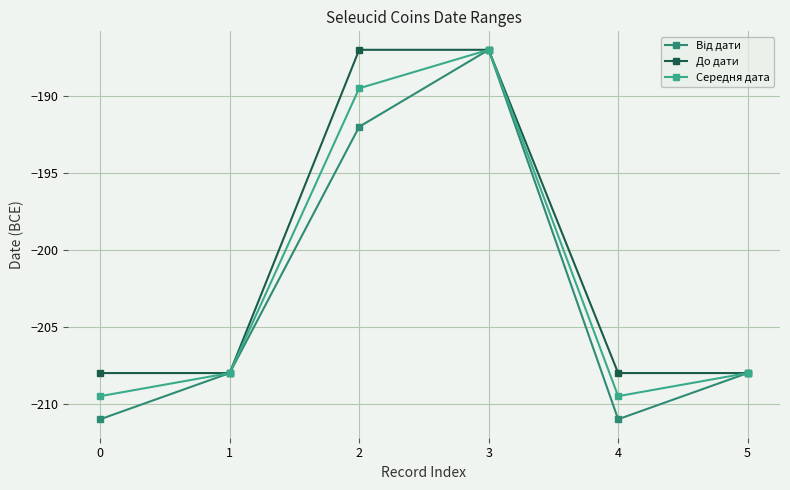

What value does the Середня дата series have at 2?

-189.5